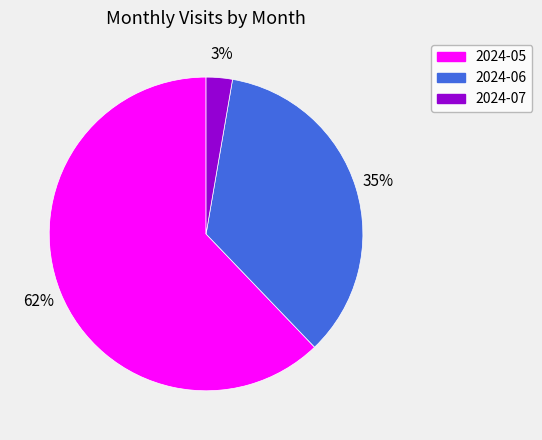

Which slice is the smallest?

2024-07